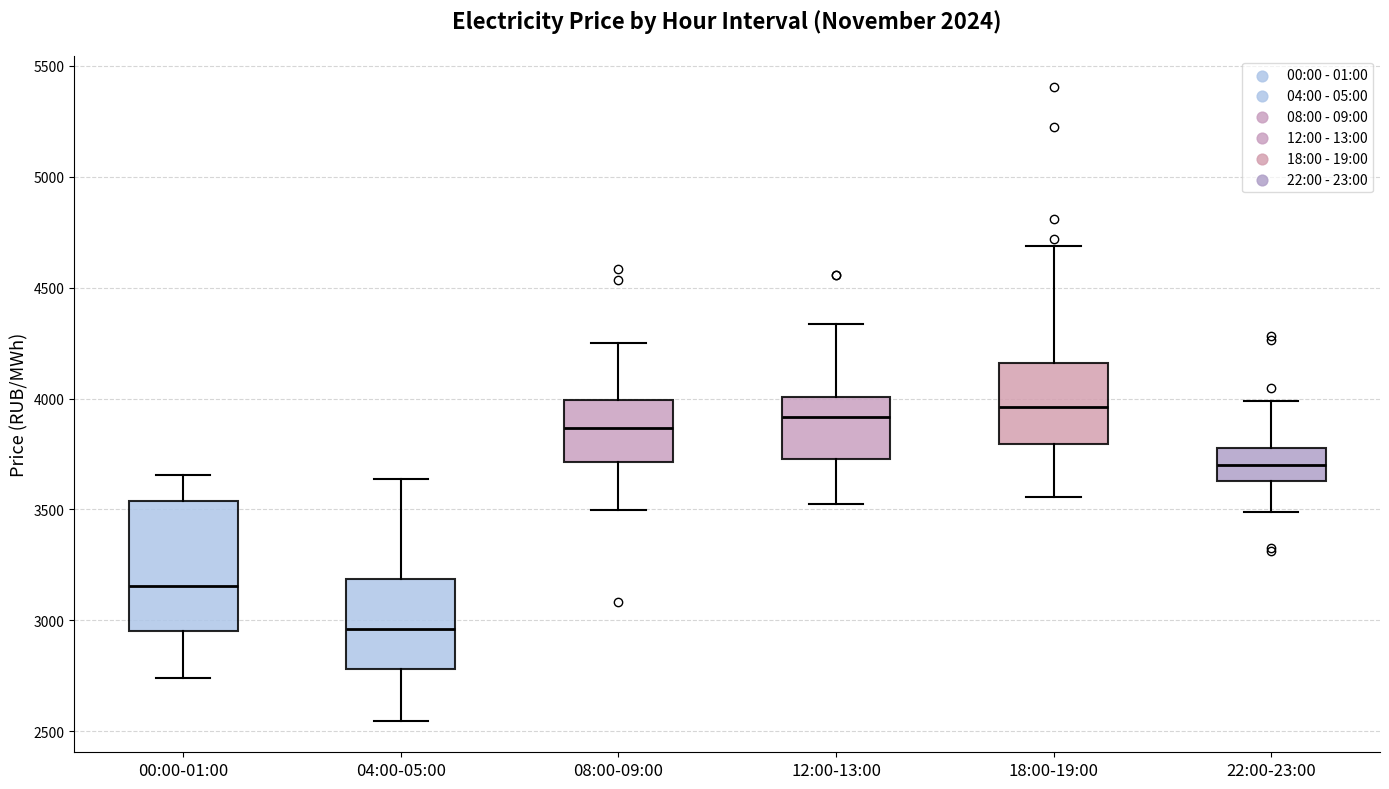

Reading left to right, transcribe this box plot: for each box, give where its median line is, the range the box spans, and where its two whiskers end, as read against the y-axis. The values are not printed on the chart, so give them approximately, as read against the axis.

00:00-01:00: median 3150, box 2950 to 3550, whiskers 2750 to 3650
04:00-05:00: median 2950, box 2800 to 3200, whiskers 2550 to 3650
08:00-09:00: median 3850, box 3700 to 4000, whiskers 3500 to 4250
12:00-13:00: median 3900, box 3750 to 4000, whiskers 3500 to 4350
18:00-19:00: median 3950, box 3800 to 4150, whiskers 3550 to 4700
22:00-23:00: median 3700, box 3650 to 3800, whiskers 3500 to 4000